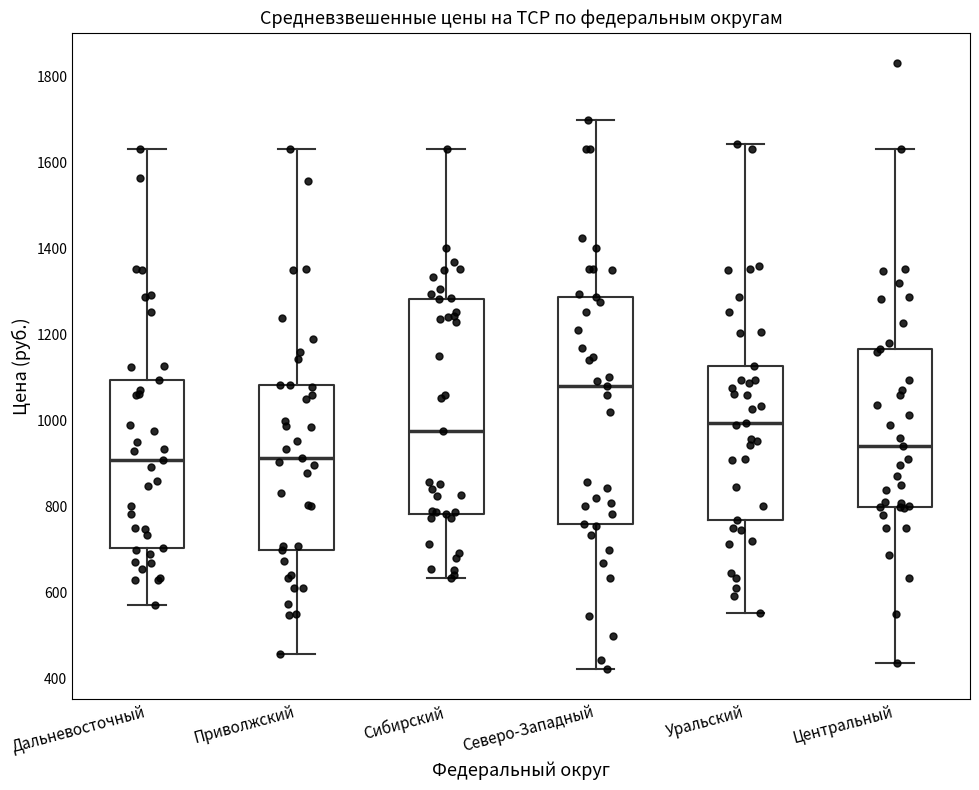

Which box is the tallest, from its lower edge to its upper edge?

Северо-Западный